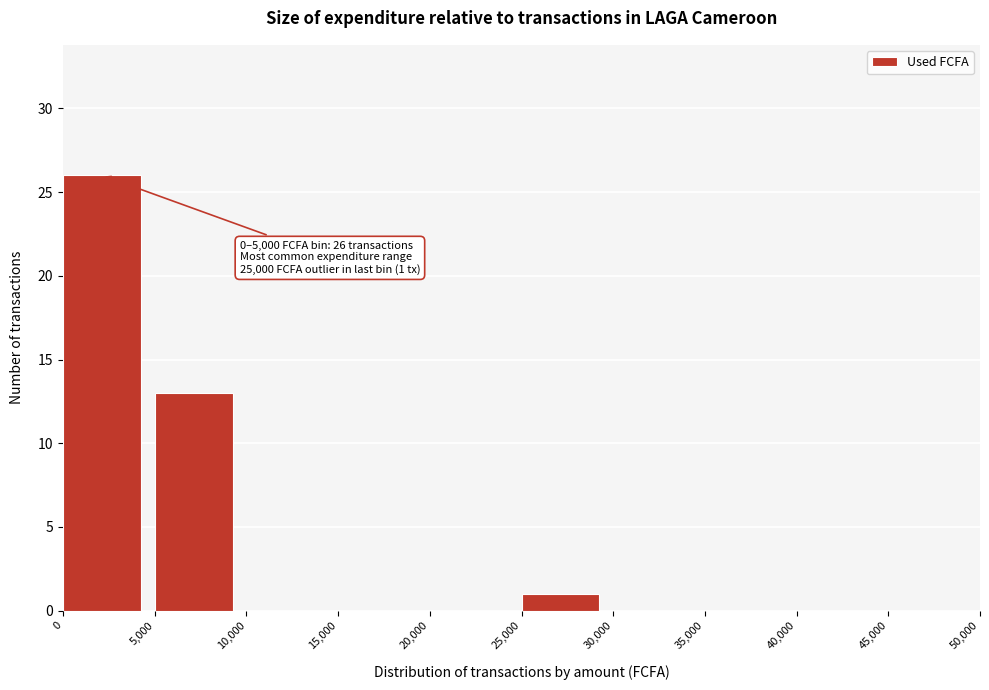

Over which range of the x-axis is the bar tallest?

0 to 5,000